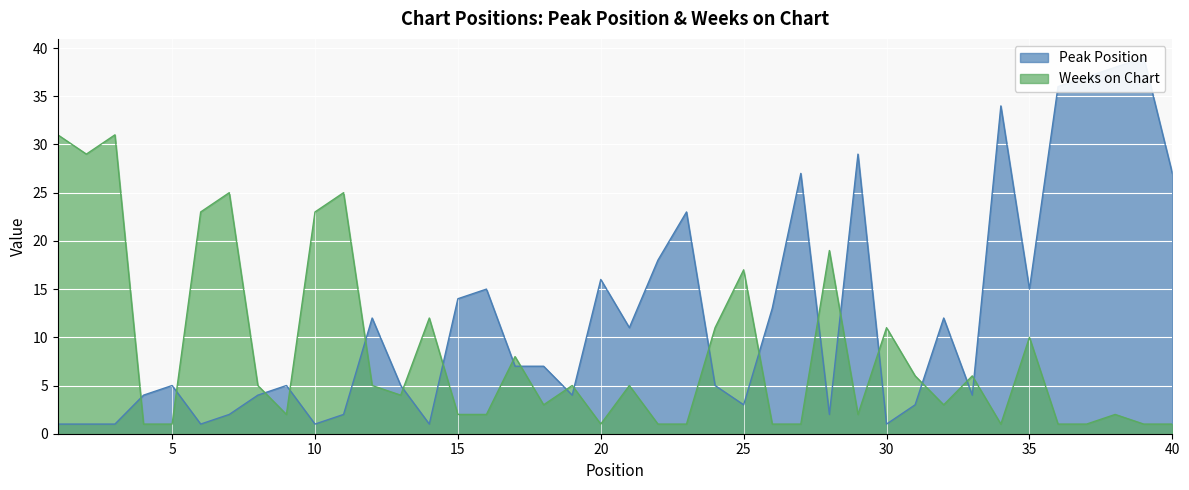

Where is Peak Position nearest to the value 20?

22